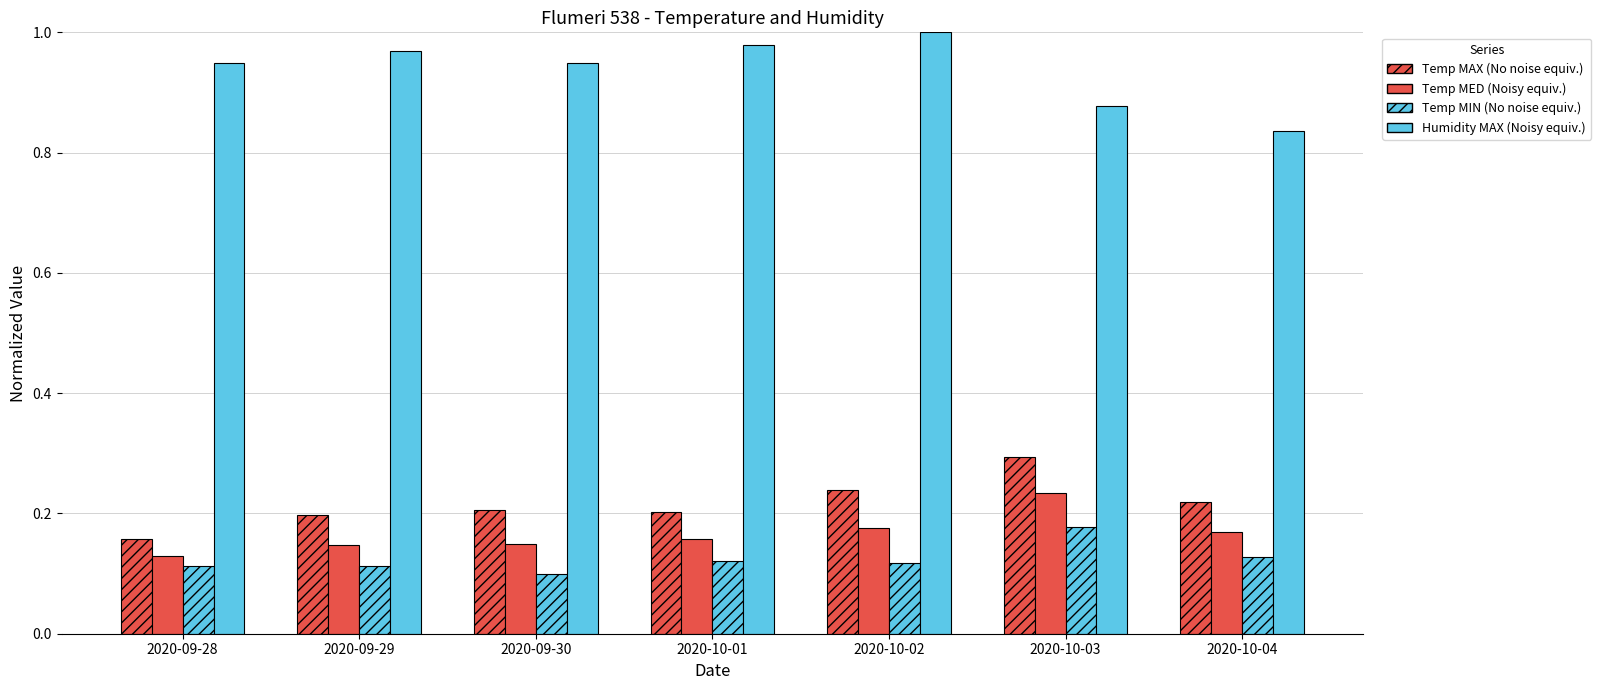

How many distinct data groups are displayed?

4